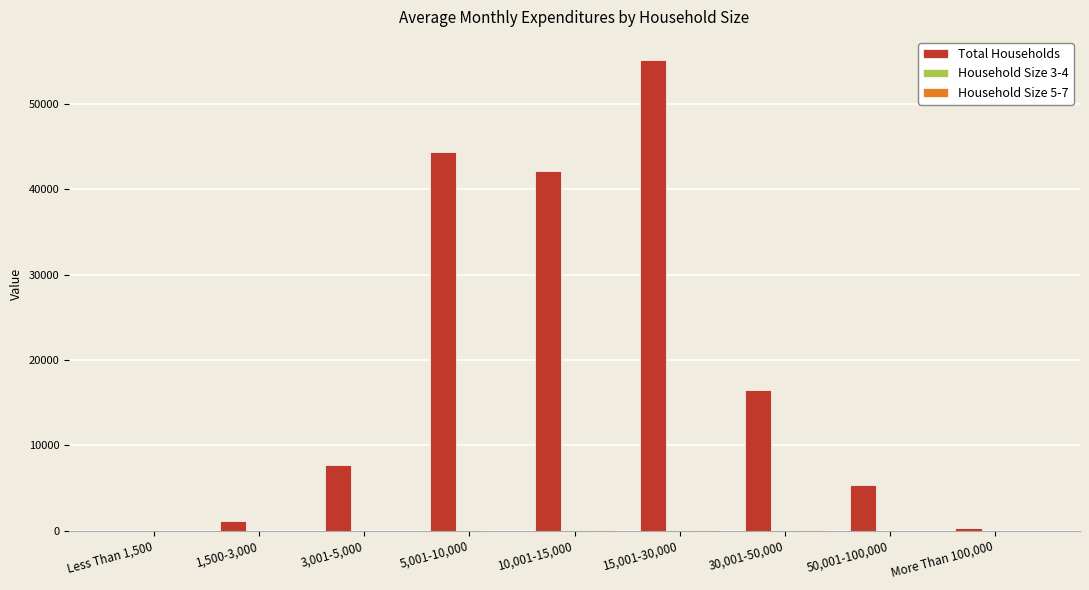

The Total Households series shows 42160.6 at 10,001-15,000. True or false?

True